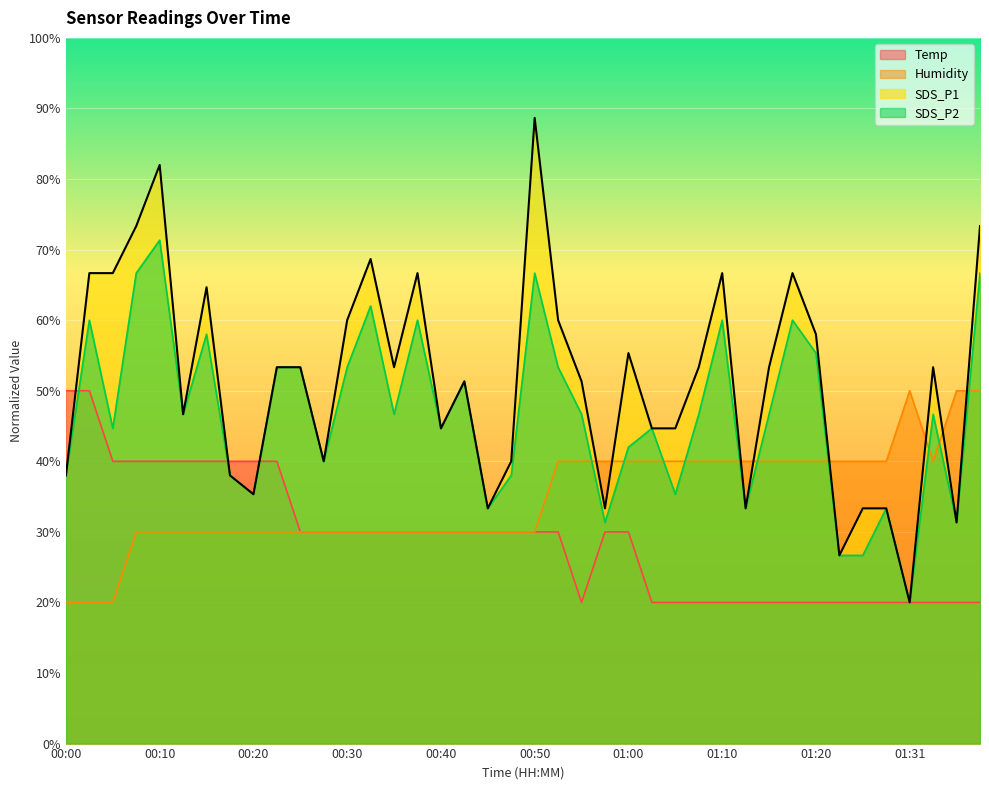

How many lines are shown in the chart?

4